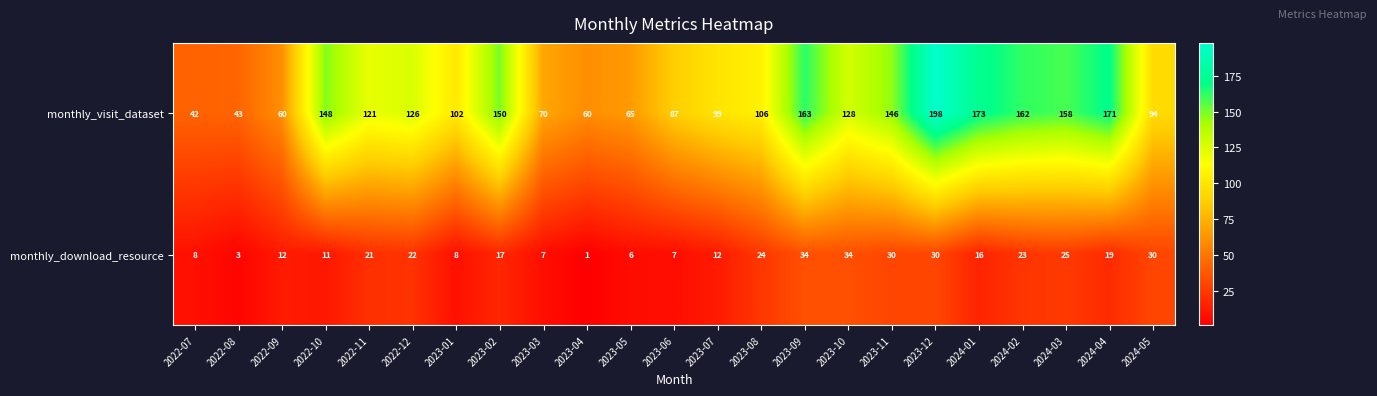

At 2022-07, list the series in order from largest to smallest.

monthly_visit_dataset, monthly_download_resource